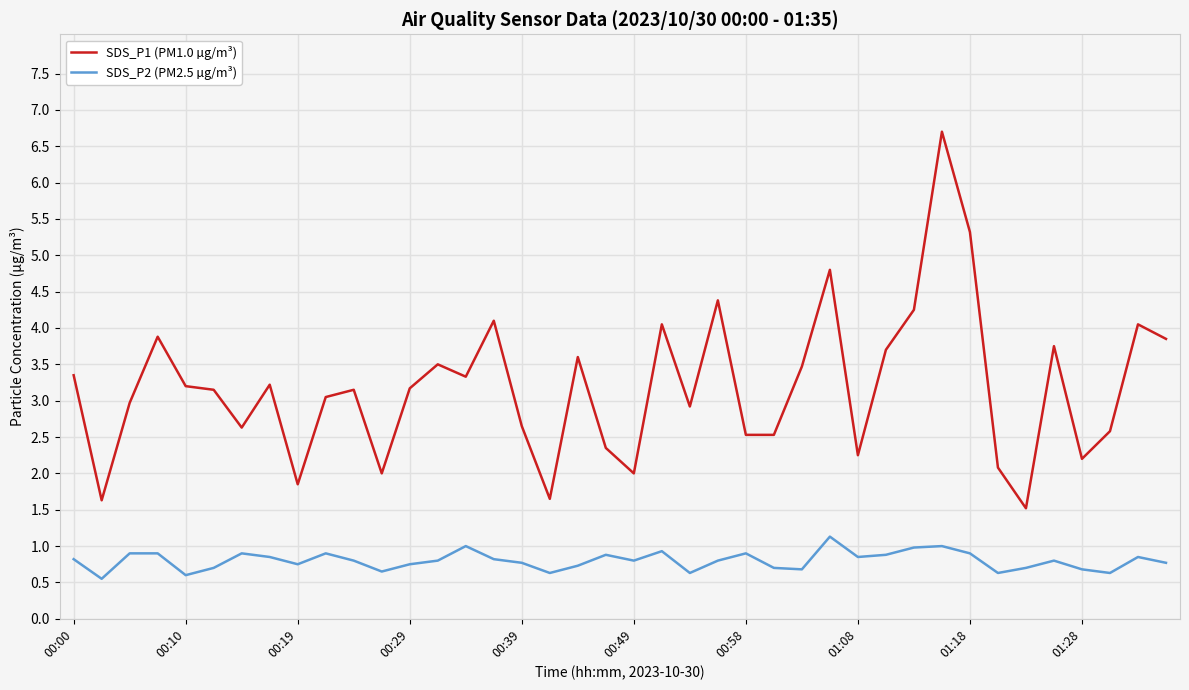

What is the minimum value for SDS_P2 (PM2.5 µg/m³)?

0.6